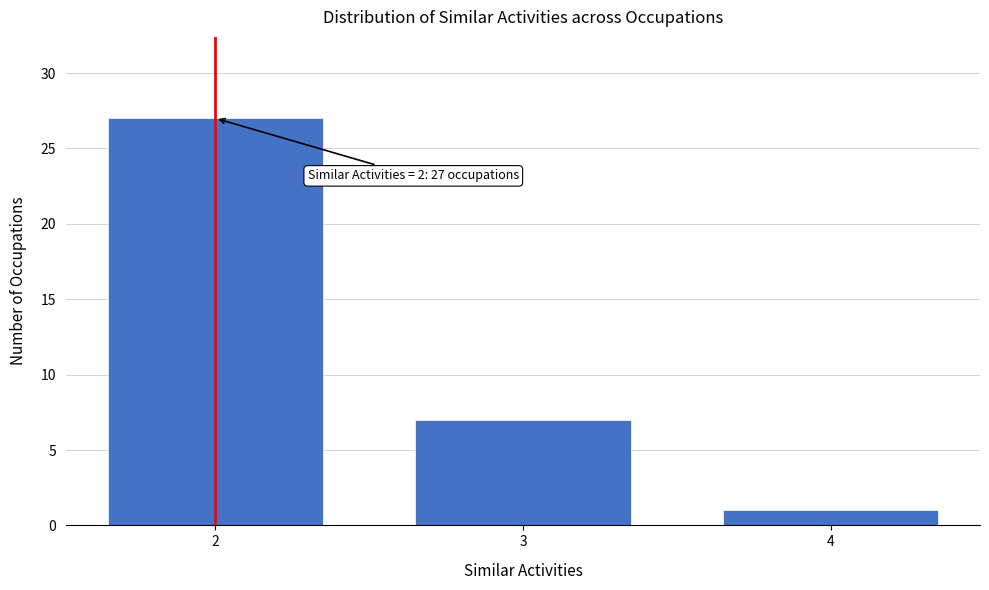

Over which range of the x-axis is the bar tallest?

1.5 to 2.5